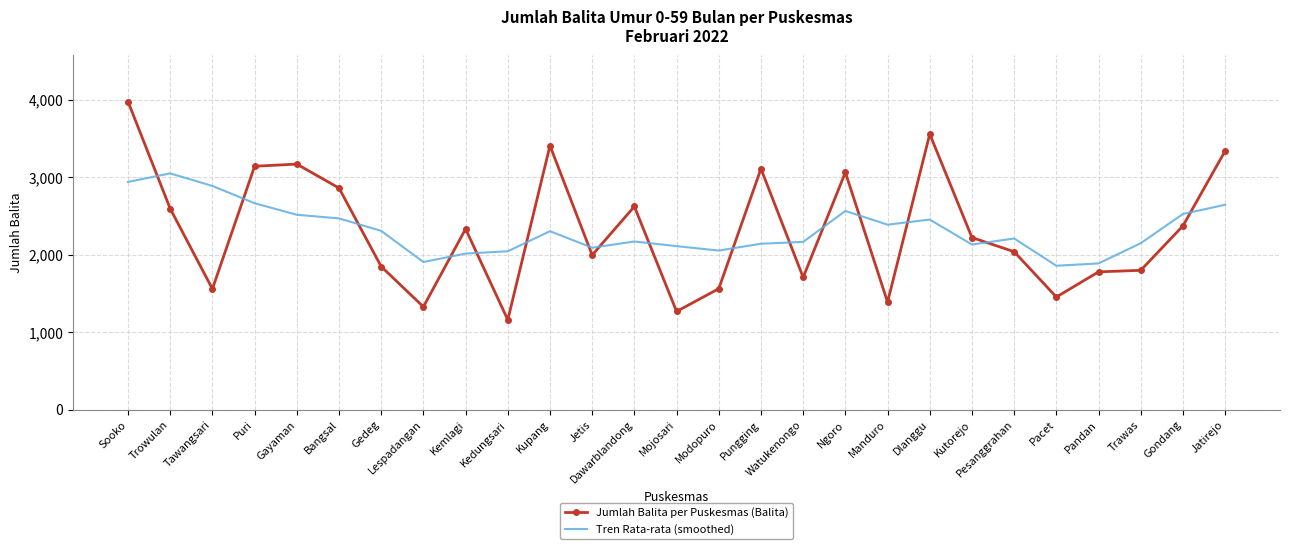

How many times do Tren Rata-rata (smoothed) and Jumlah Balita per Puskesmas (Balita) cross each other?

16